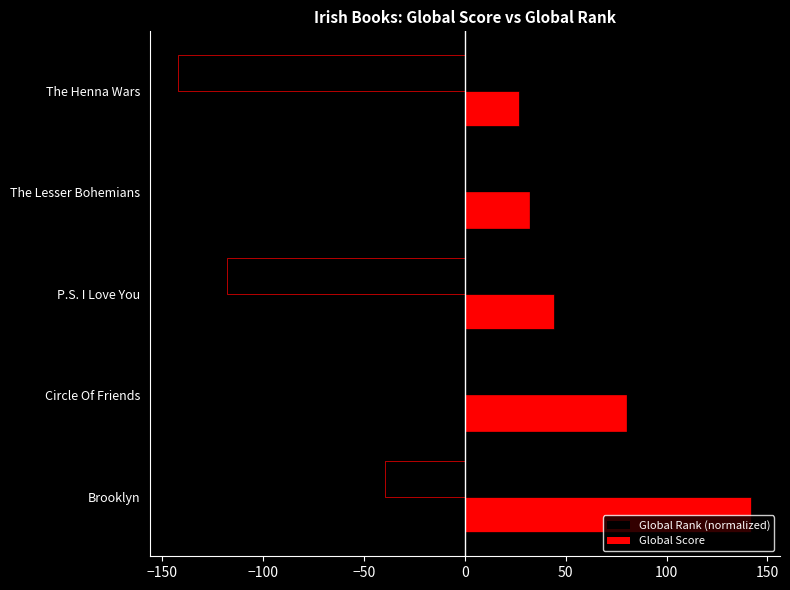

Rank the series by their average value, from highest to lowest.

Global Score, Global Rank (normalized)